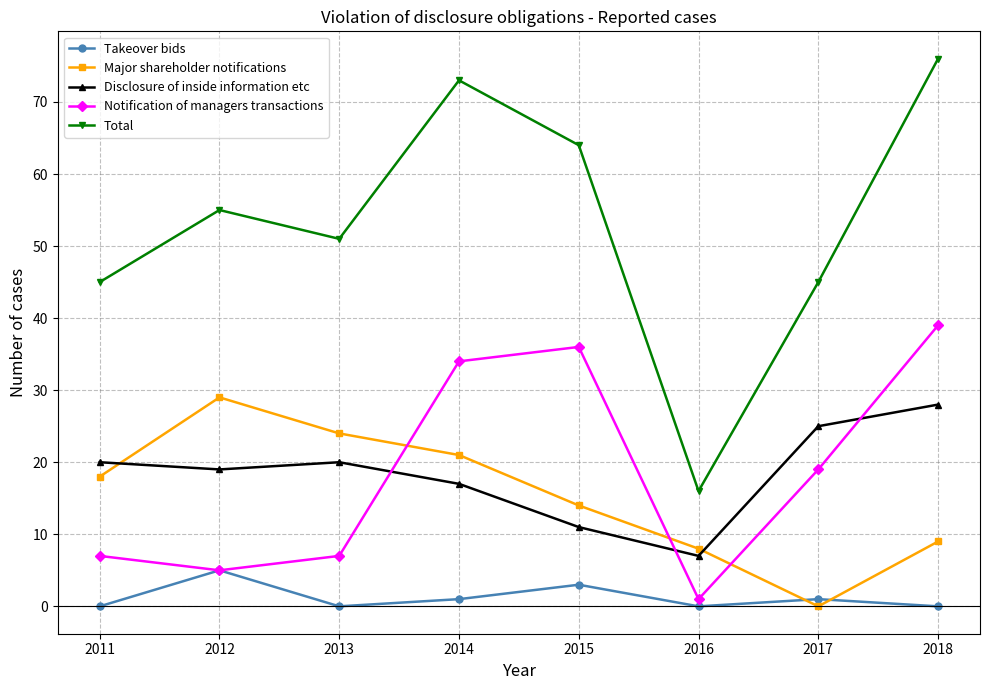

Between which two adjacent categories do Takeover bids and Major shareholder notifications first intersect?

2016 and 2017